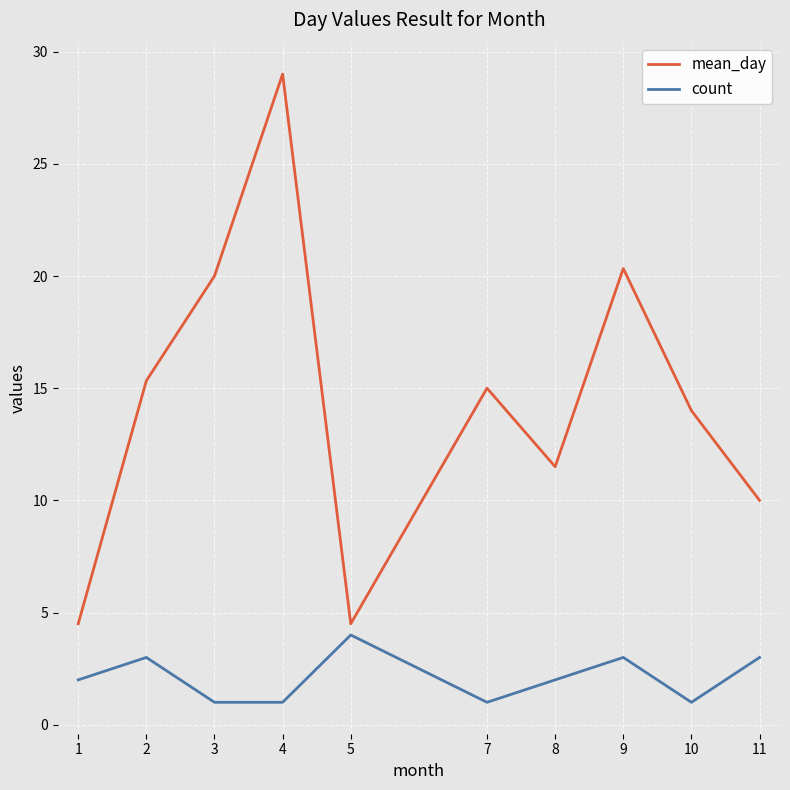

What is the minimum value for count?

1.0